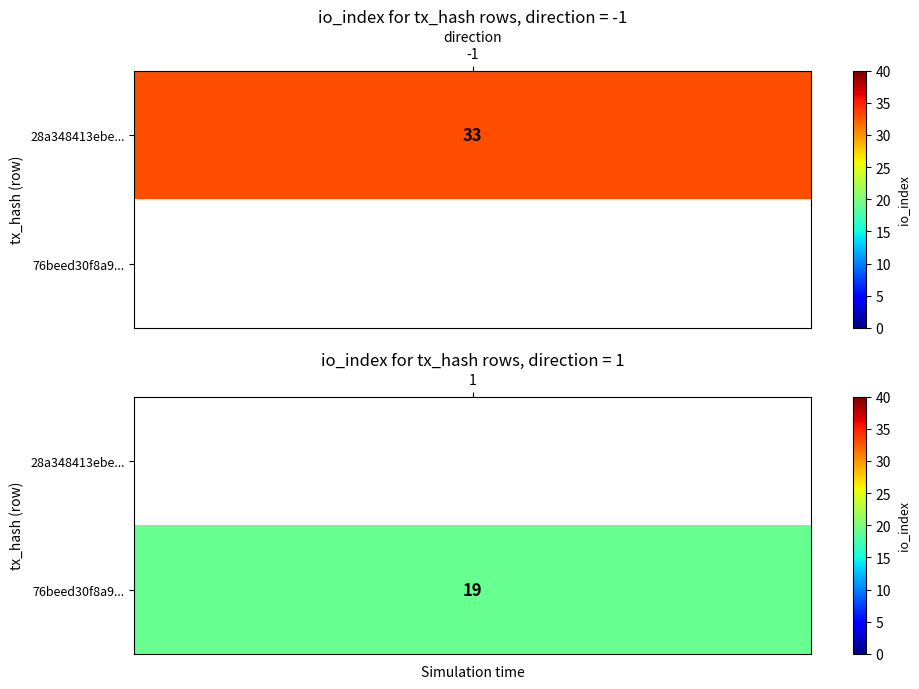

What is the difference between the highest and lowest values at direction?

2